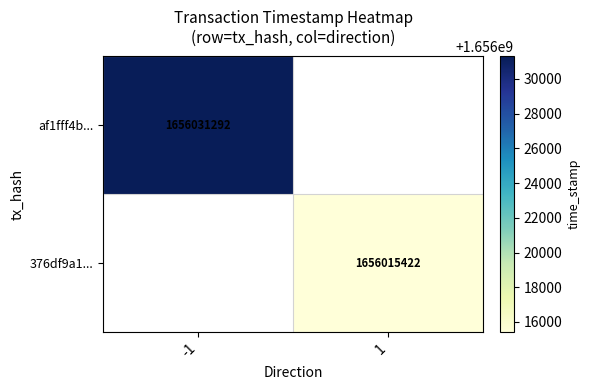

The 376df9a1... series shows 595221538 at 1. True or false?

False